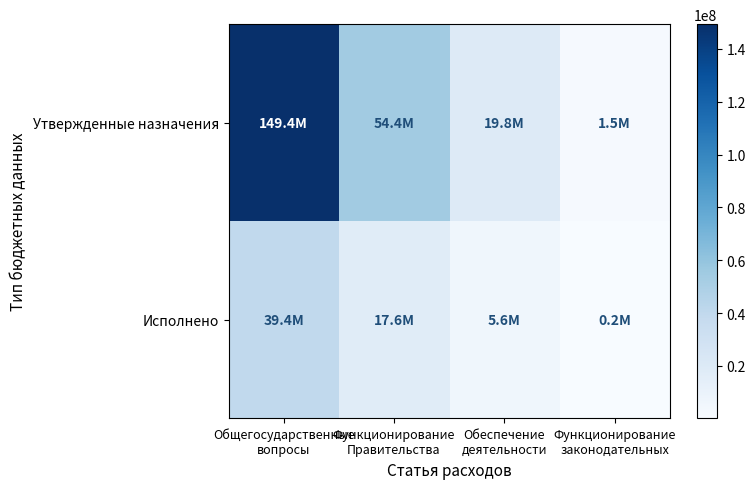

What is the total value across all series at Функционирование
законодательных?

1726185.0